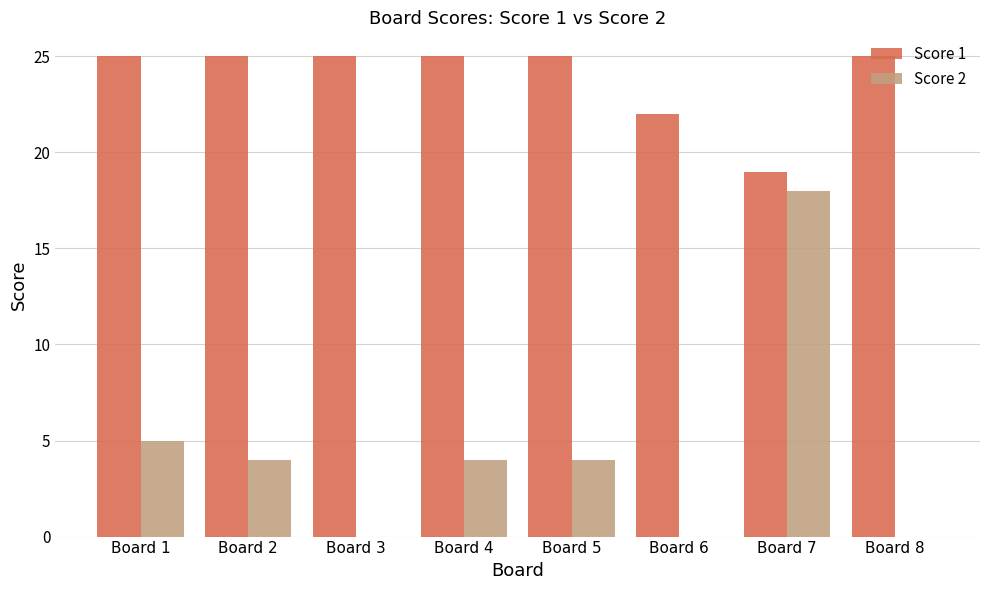

At which label is Score 2 closest to 9?

Board 1